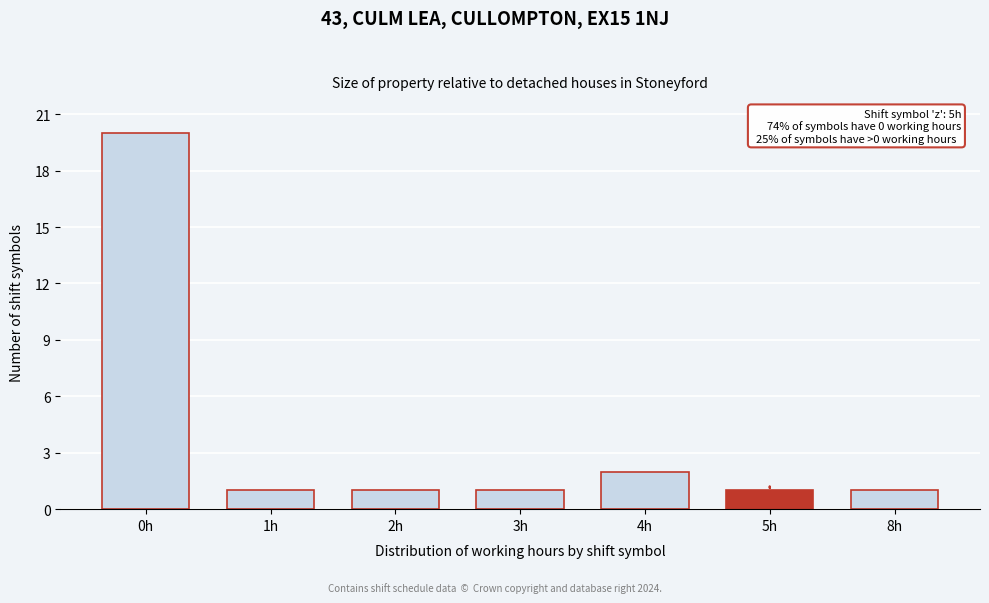

Reading left to right, extract all data points from this chart.

20	1	1	1	2	1	1